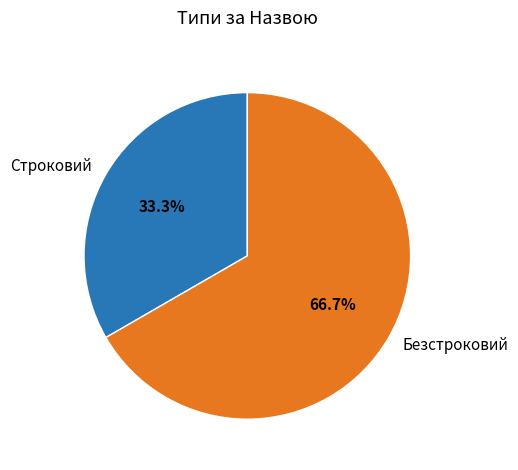

To the nearest percent, what is the combined percentage of Строковий and Безстроковий?

100%